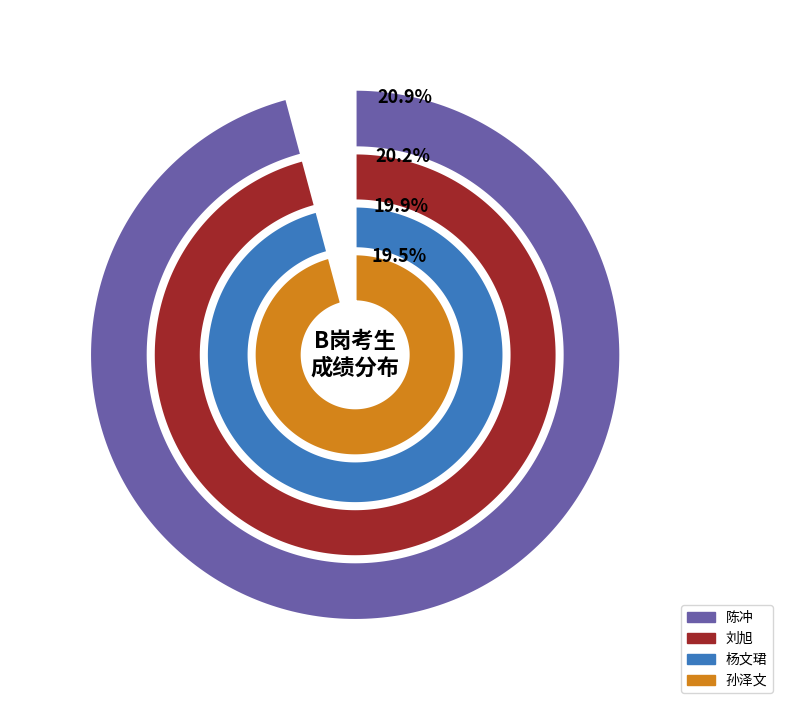

Which category has the biggest portion of the pie?

陈冲